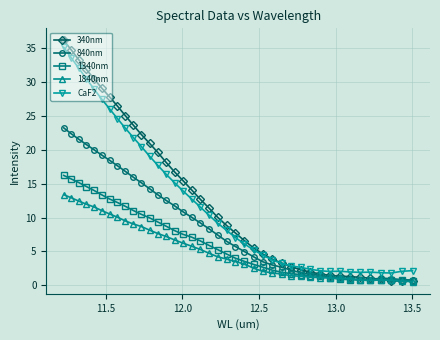

Which series has the widest spread of values?

340nm